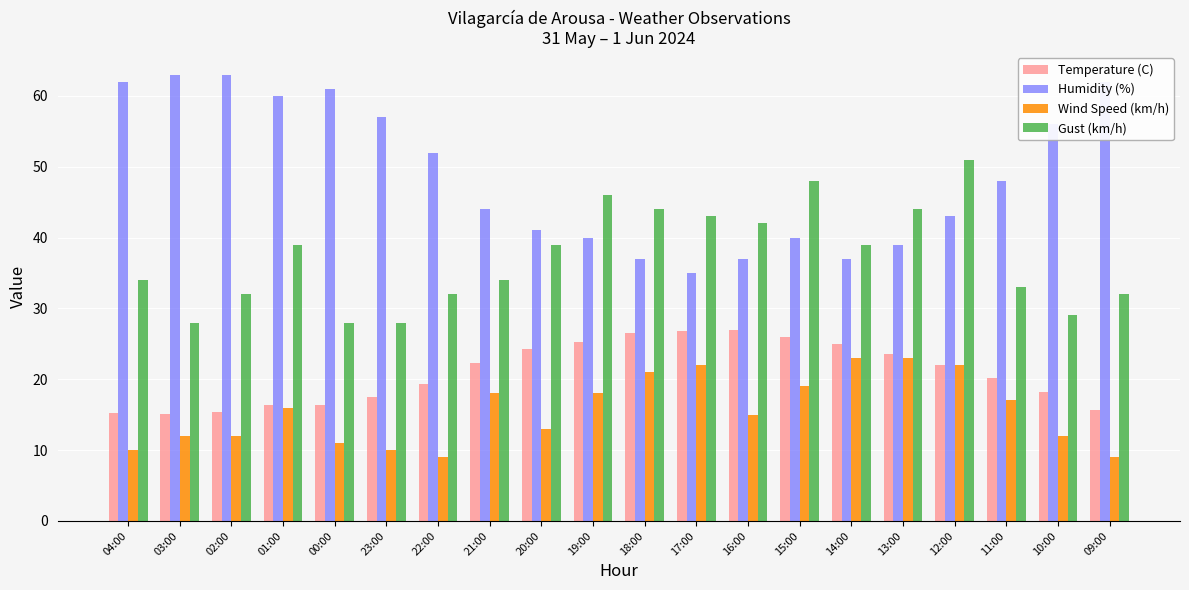

What is the greatest value displayed?

63.0